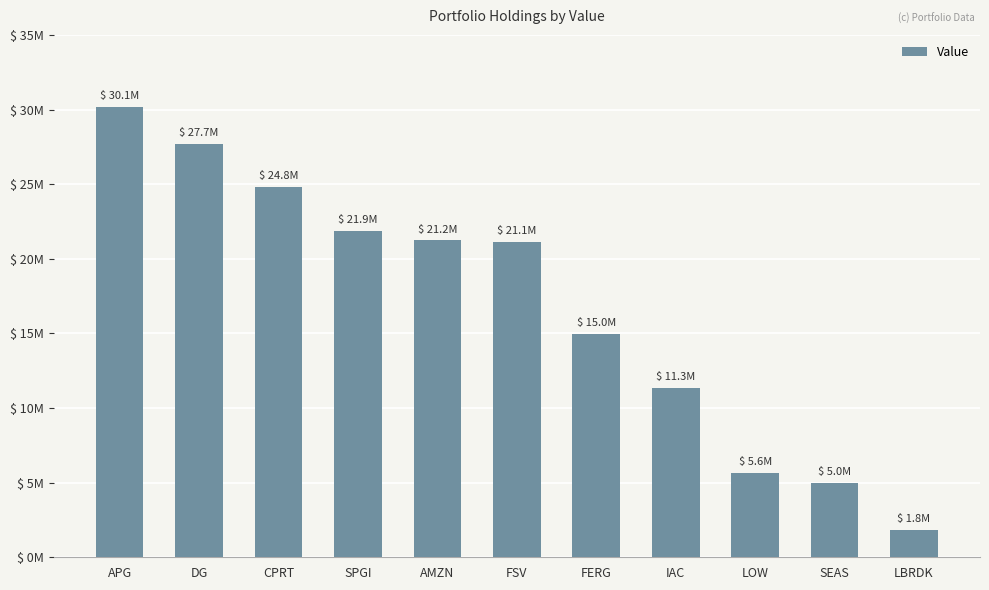

Are the bars horizontal?

No